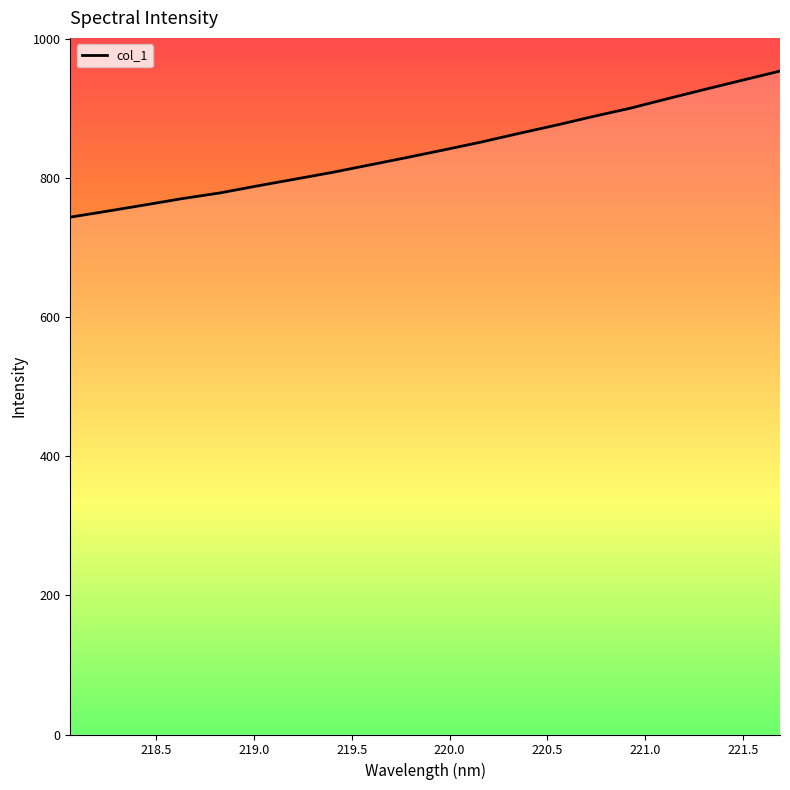

What is the greatest value displayed?

953.4